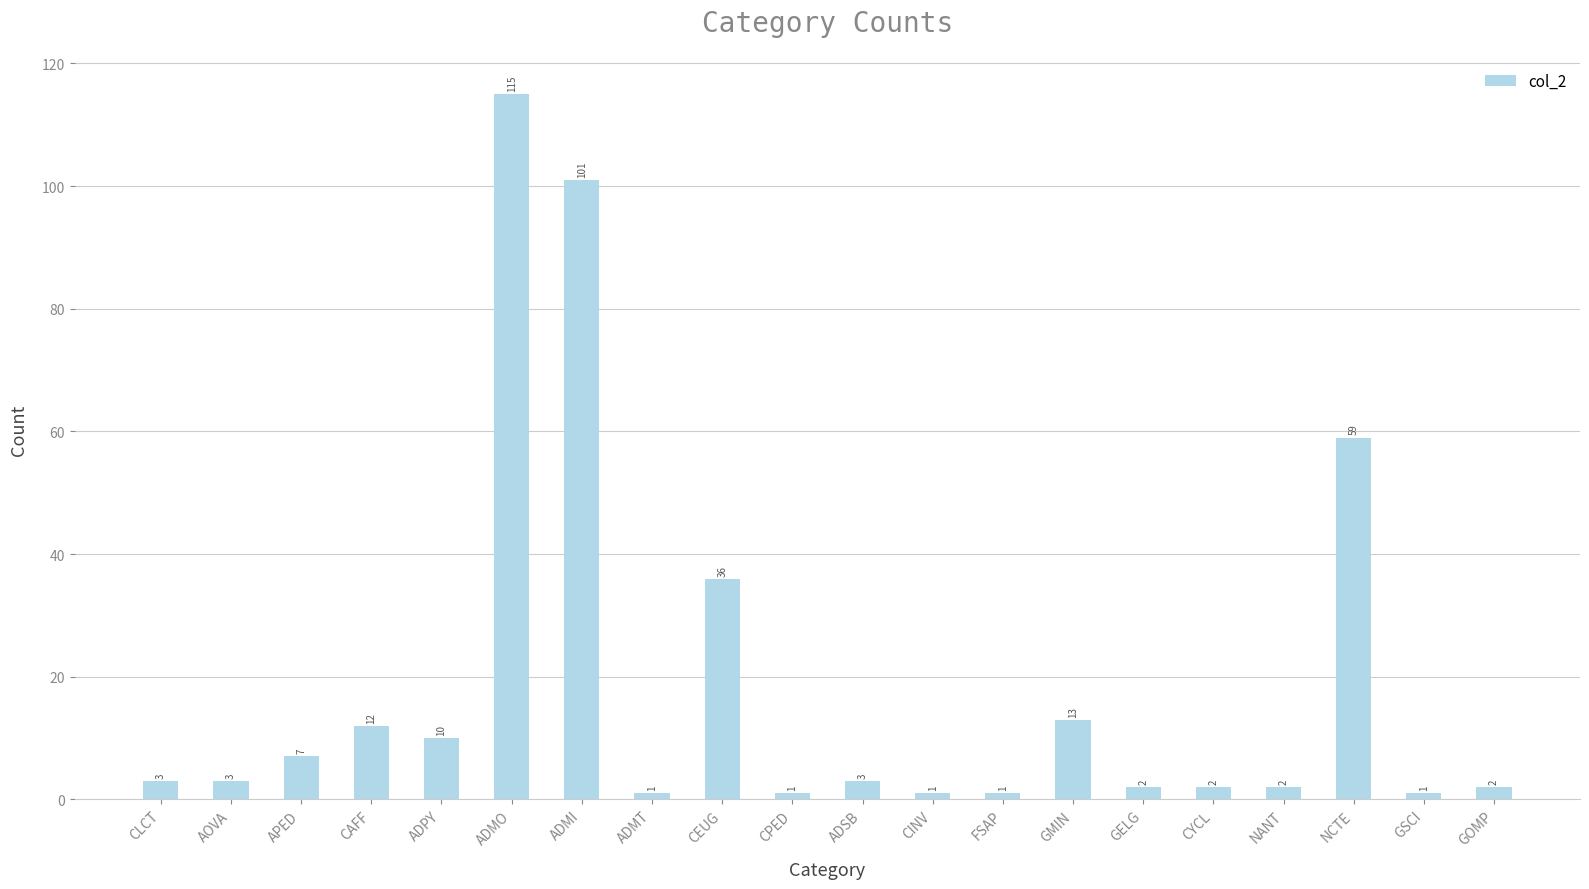

At which category does the chart reach its peak across all series?

ADMO